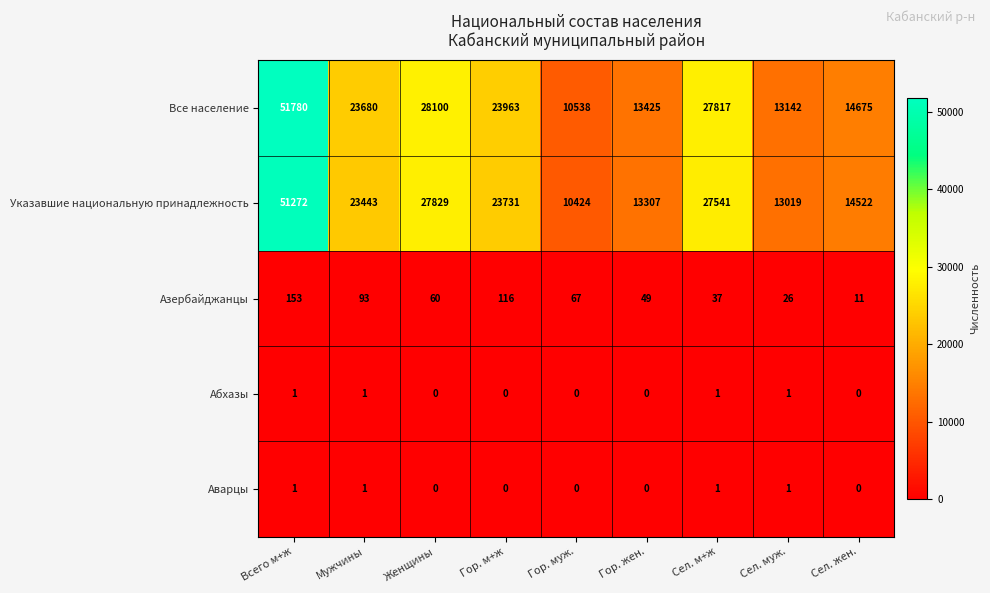

What is the sum of all Абхазы values?

4